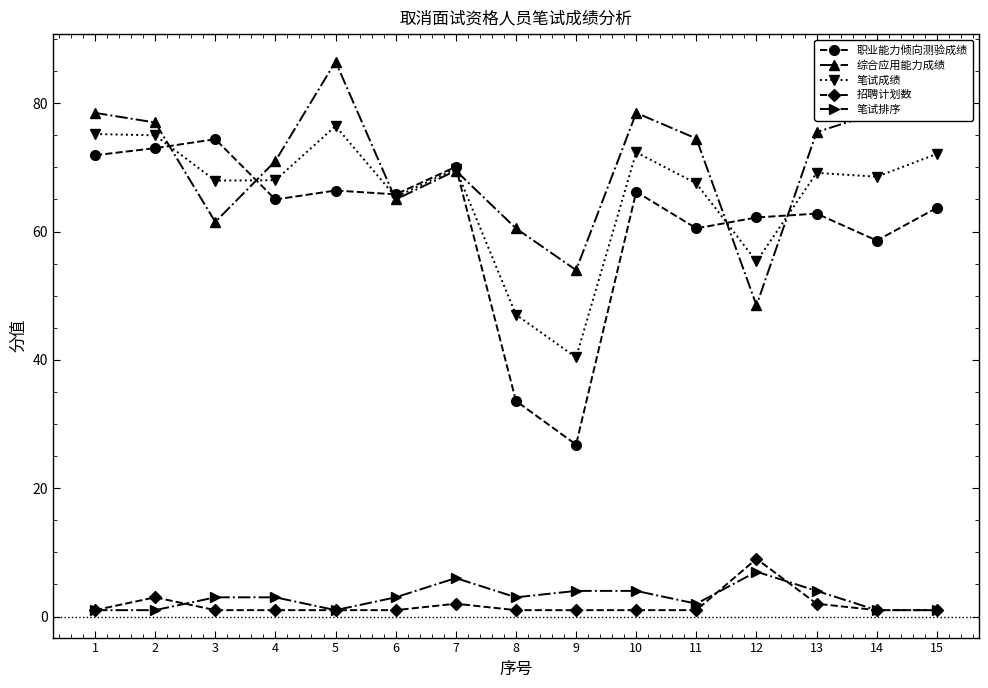

How many lines are shown in the chart?

5